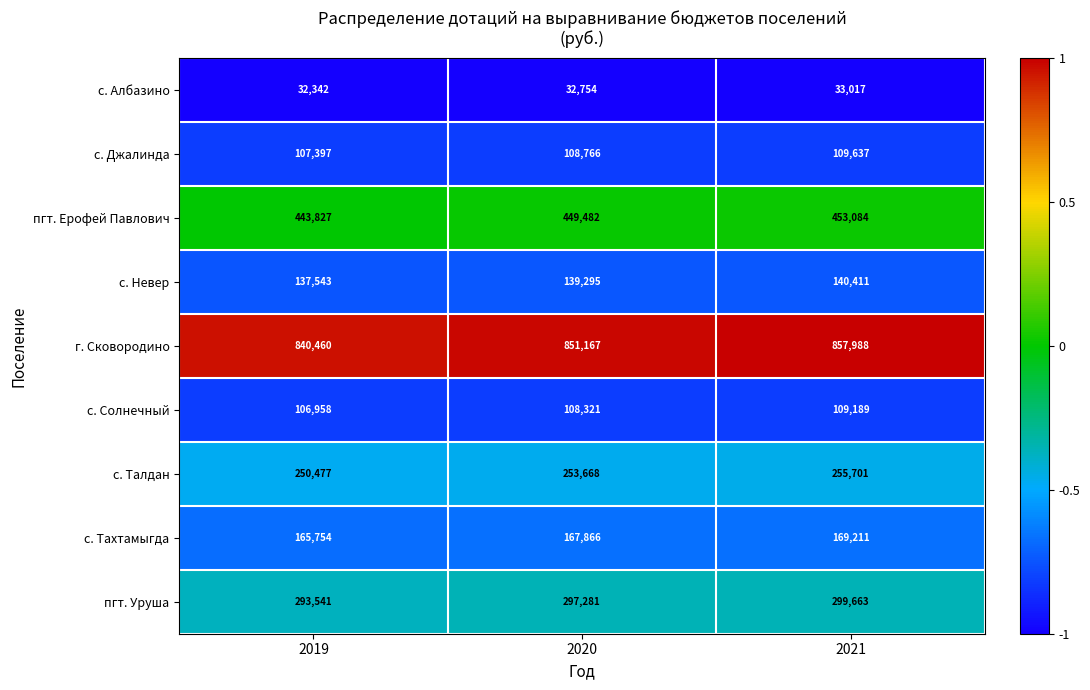

At 2020, list the series in order from smallest to largest.

с. Албазино, с. Солнечный, с. Джалинда, с. Невер, с. Тахтамыгда, с. Талдан, пгт. Уруша, пгт. Ерофей Павлович, г. Сковородино